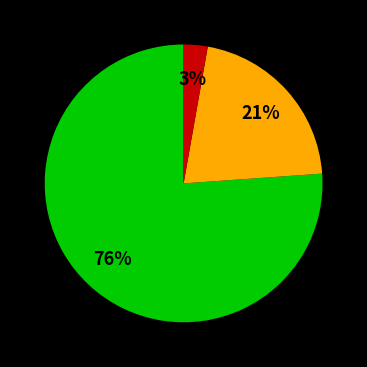

Is there a majority slice in this chart?

Yes